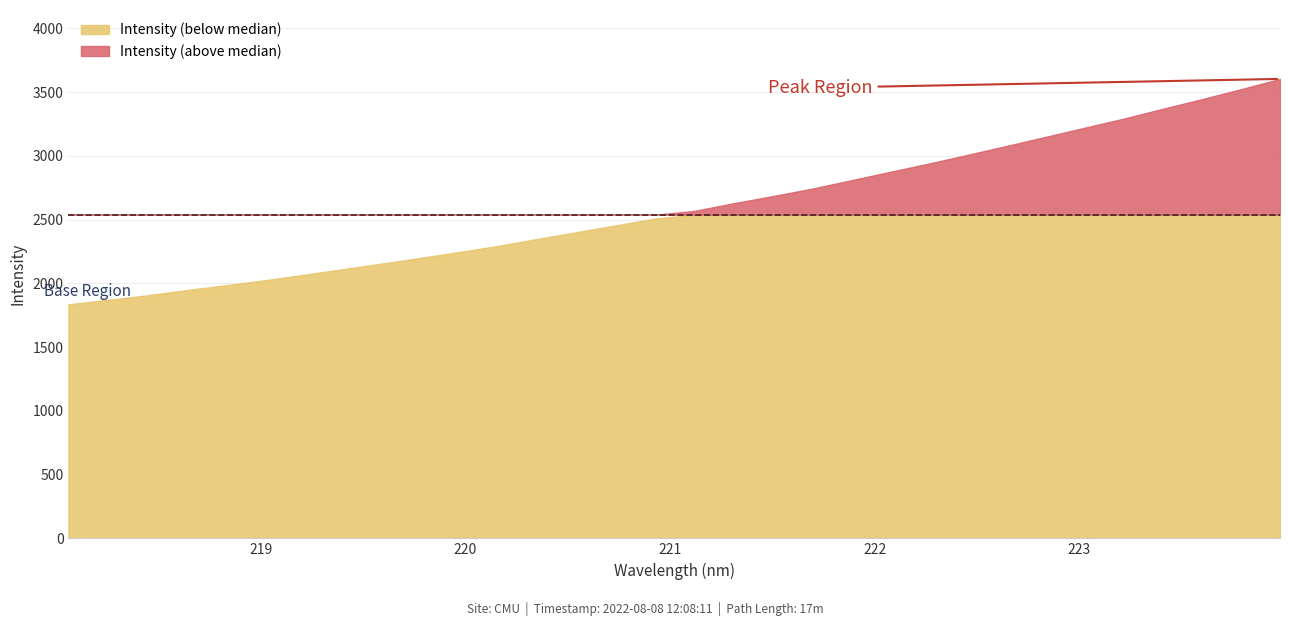

What is the maximum value shown in the chart?

3604.0